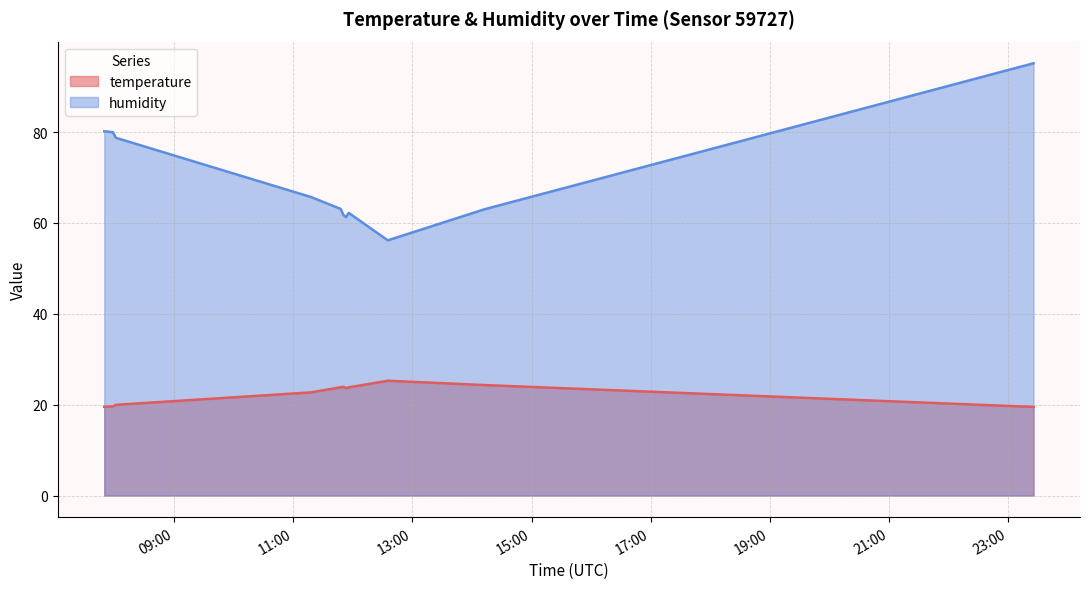

What position from the right is 2022-08-19T11:55:52?

6